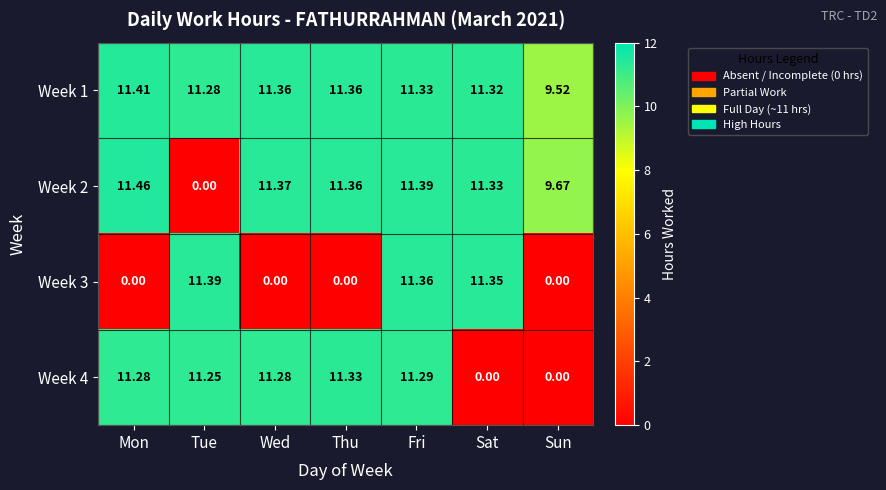

At which category is the sum across all series the highest?

Fri